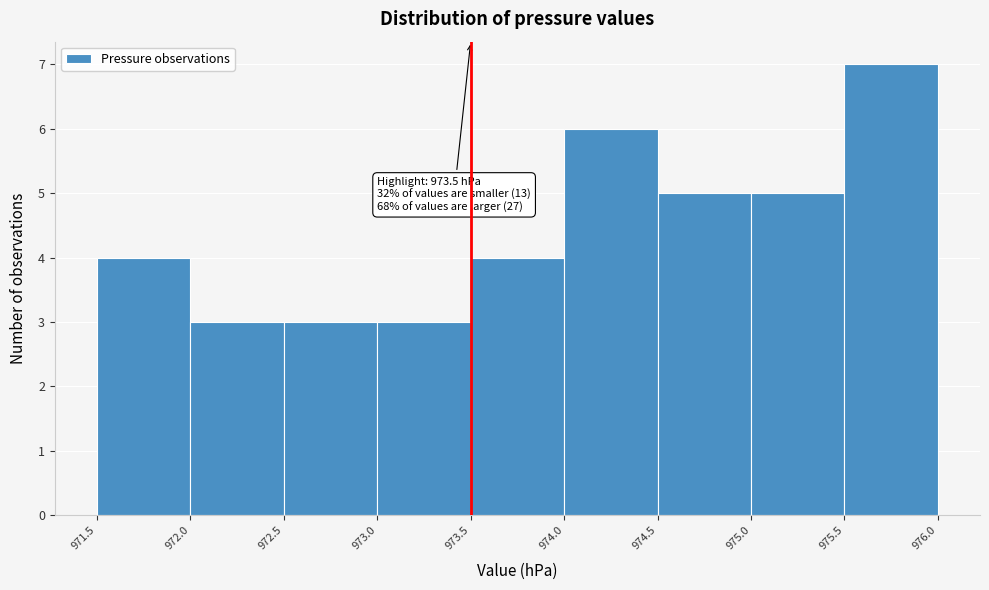

Over which range of the x-axis is the bar tallest?

975.5 to 976.0